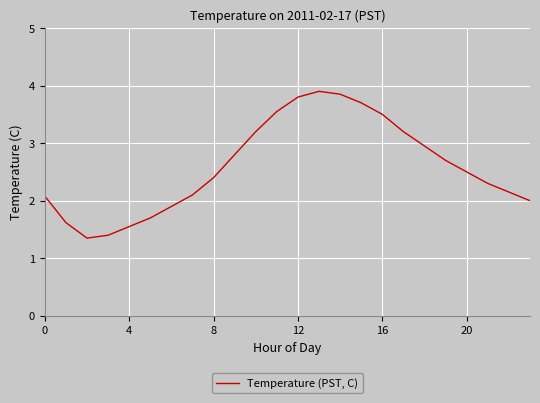

What is the maximum value shown in the chart?

3.9